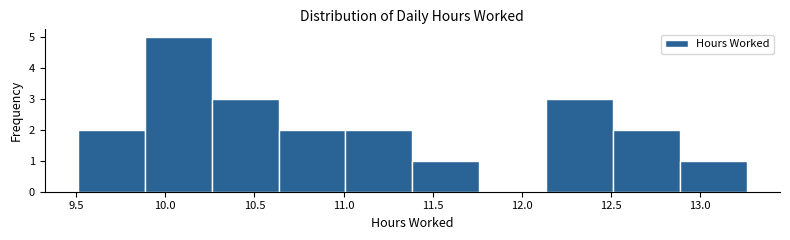

What is the height of the bar covering 12.510 to 12.885 on the x-axis? Neither the bar edges nor the heights are printed on the chart, so give them approximately, as read against the axes.

2